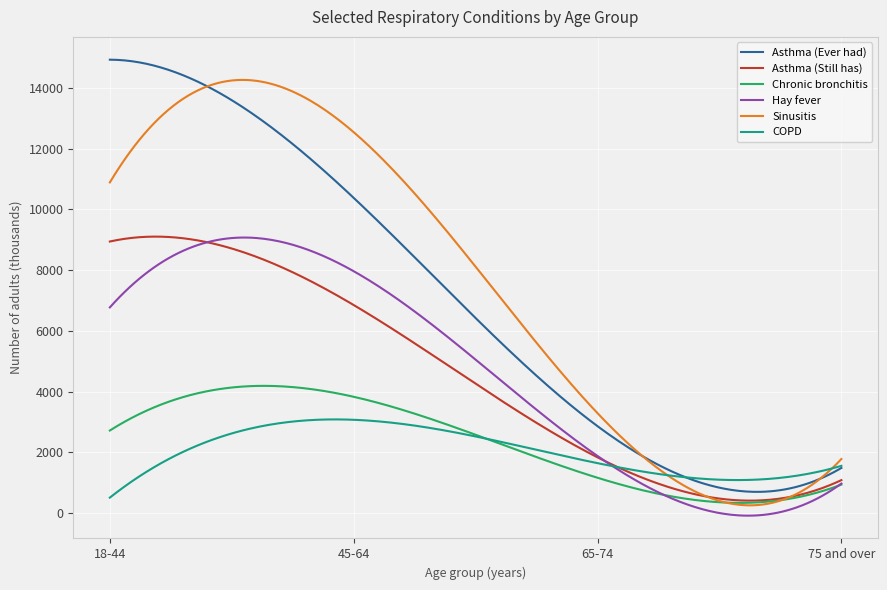

What is the lowest value of the Chronic bronchitis series?

338.4